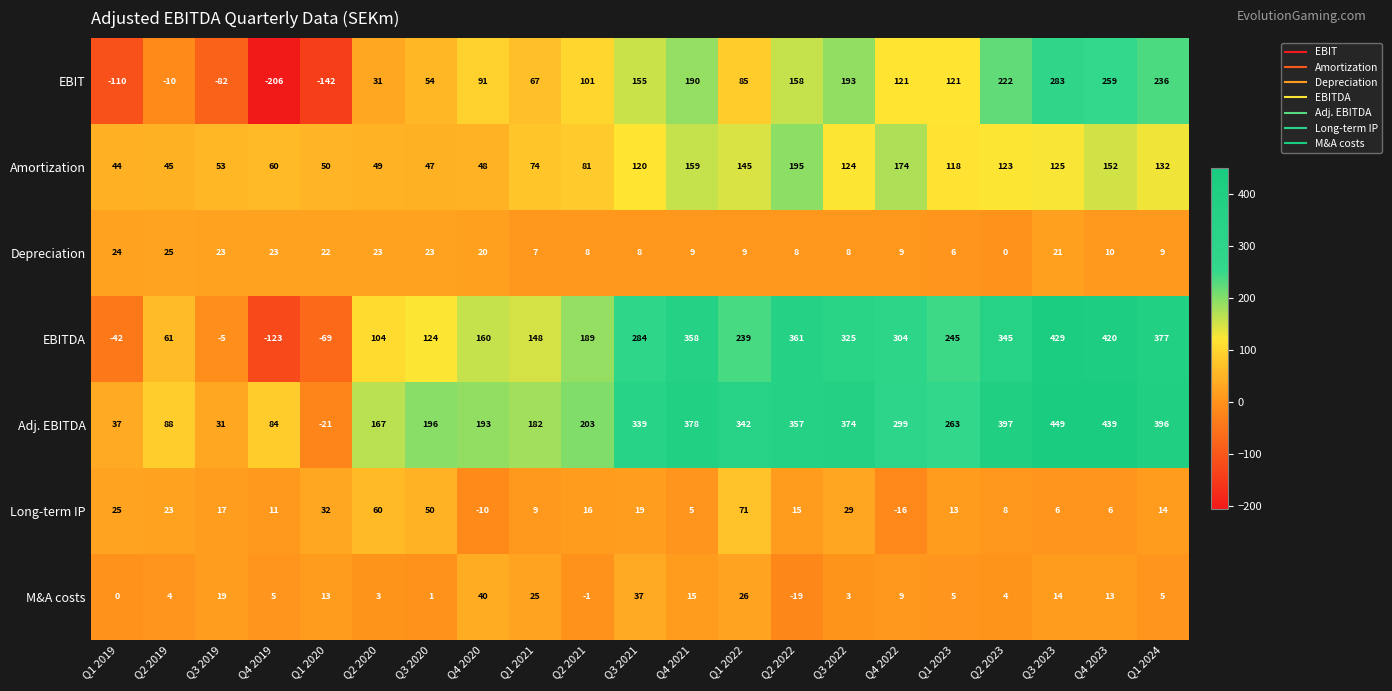

At which category is the sum across all series the highest?

Q3 2023